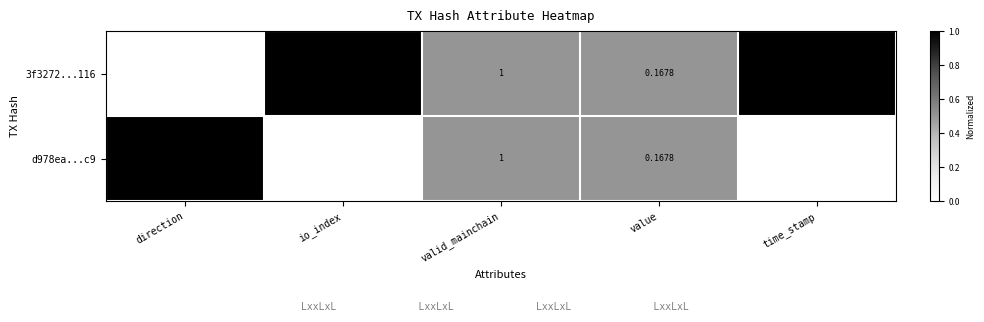

Rank the series at time_stamp from highest to lowest value.

3f3272...116, d978ea...c9